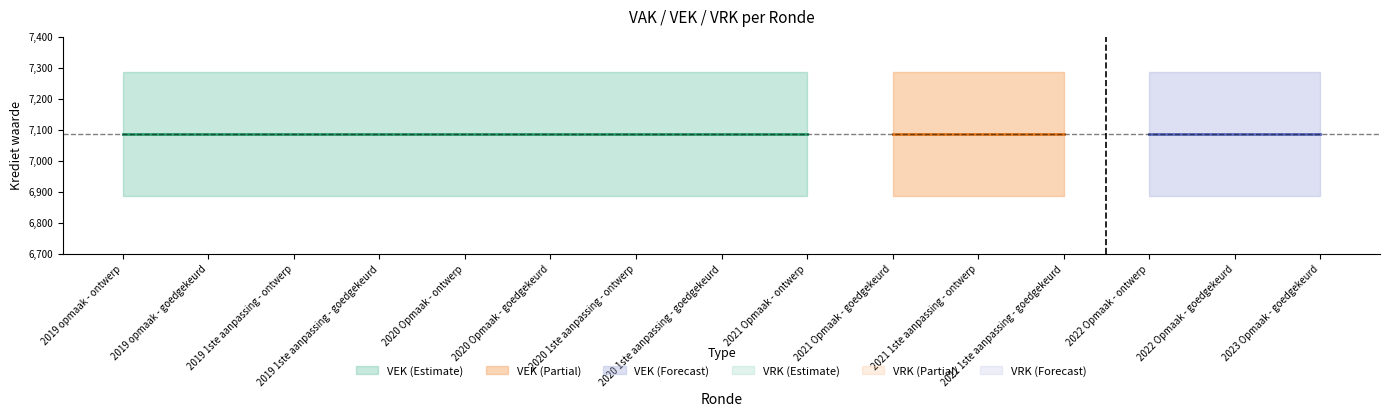

Which series has the largest total across all categories?

VEK